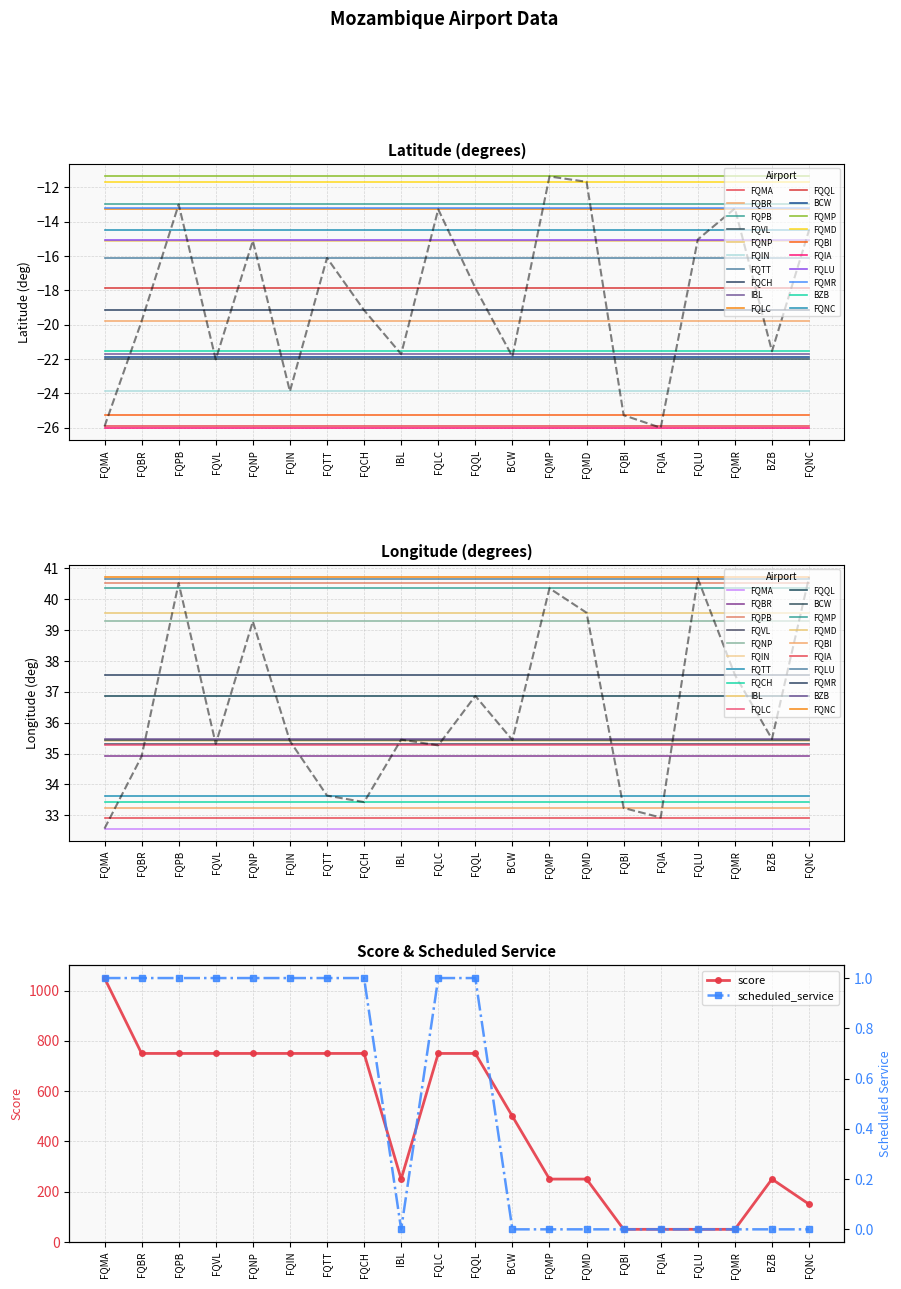

How many lines are shown in the chart?

4